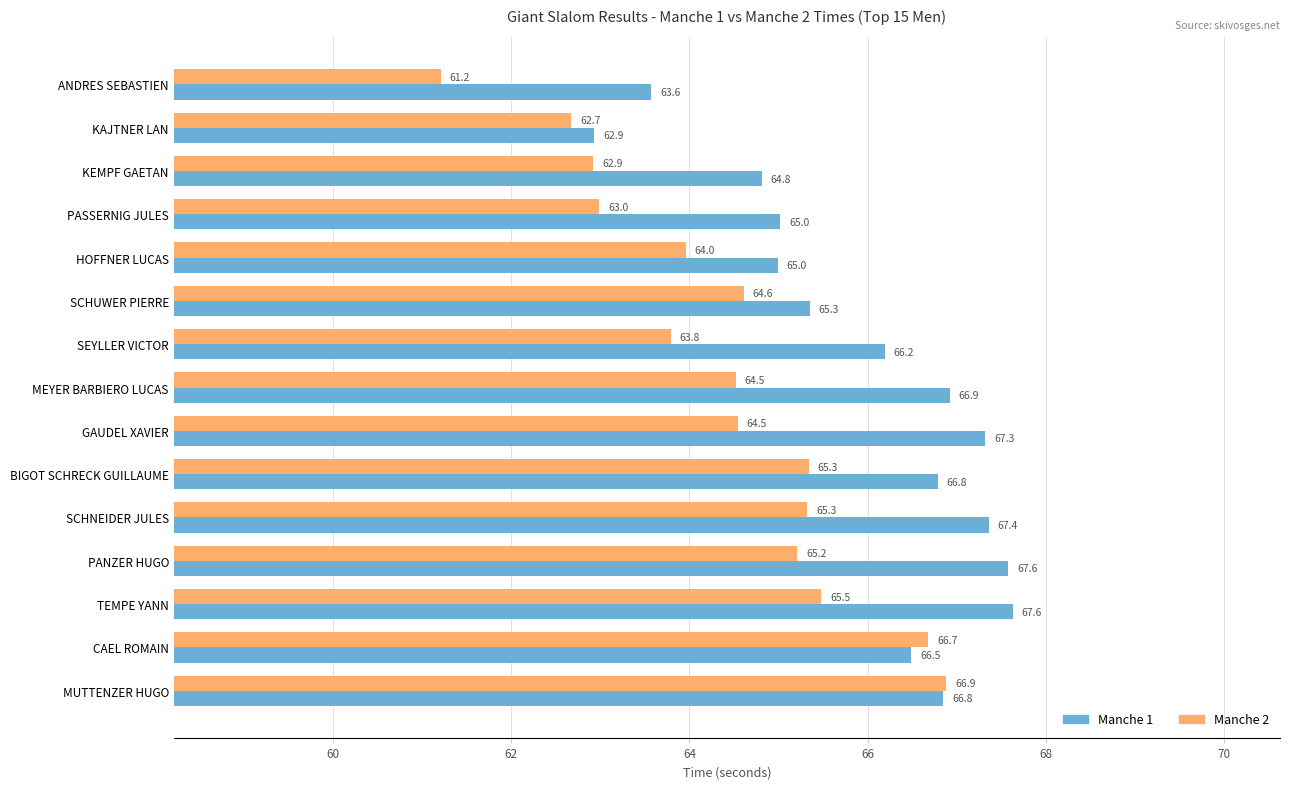

The Manche 1 series shows 102.0 at PASSERNIG JULES. True or false?

False